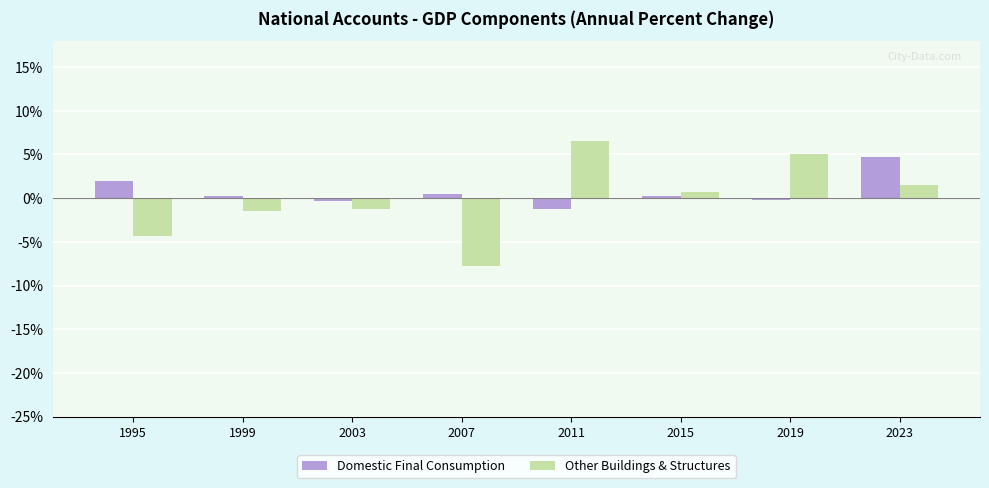

What is the difference between the highest and lowest values at 2007?

8.3